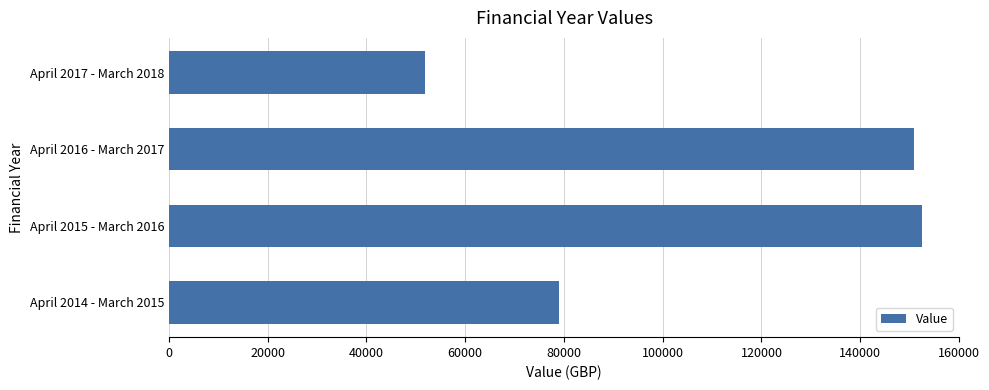

List the labels in order of value, largest first.

April 2015 - March 2016, April 2016 - March 2017, April 2014 - March 2015, April 2017 - March 2018